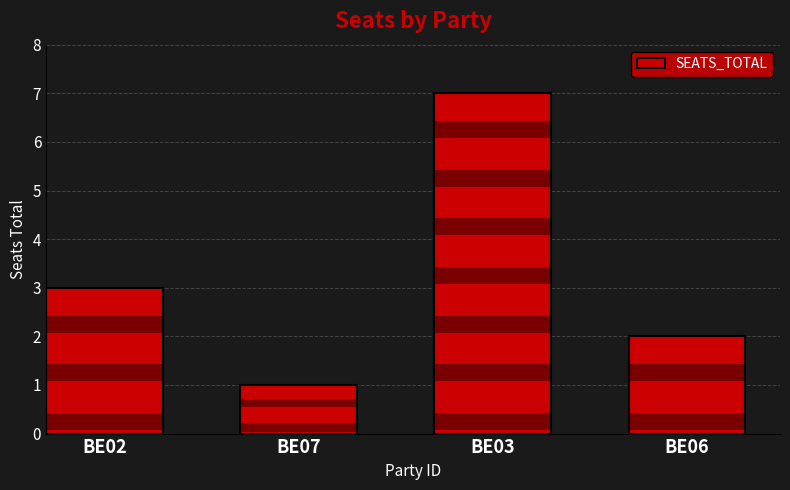

How many values exceed 3?

1